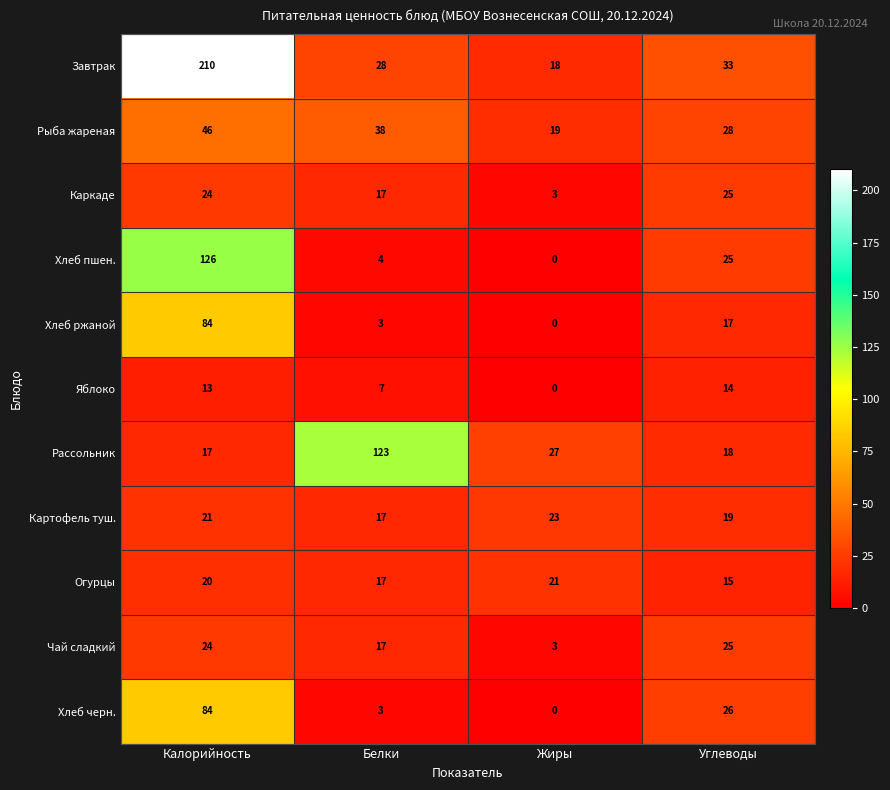

Where does the Завтрак series first go above 33?

Калорийность